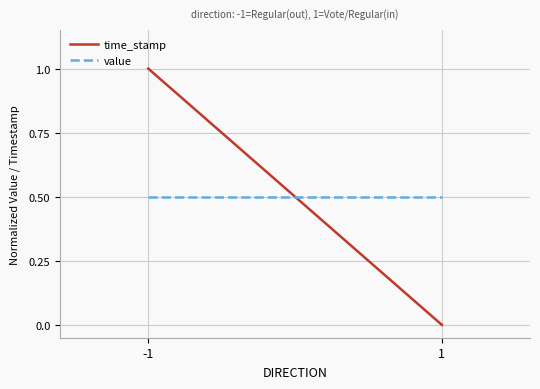

Which series has the widest spread of values?

time_stamp